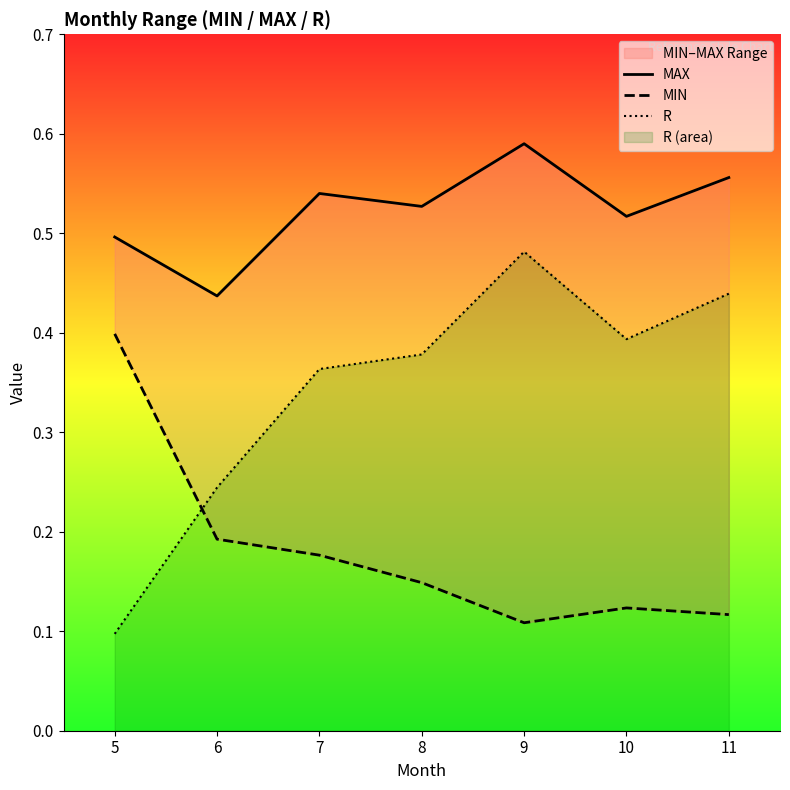

How many MIN values are between 0 and 1?

7